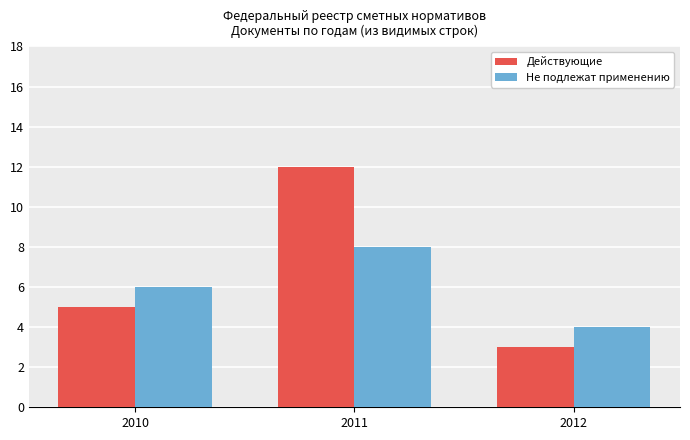

Rank the series by their average value, from lowest to highest.

Не подлежат применению, Действующие